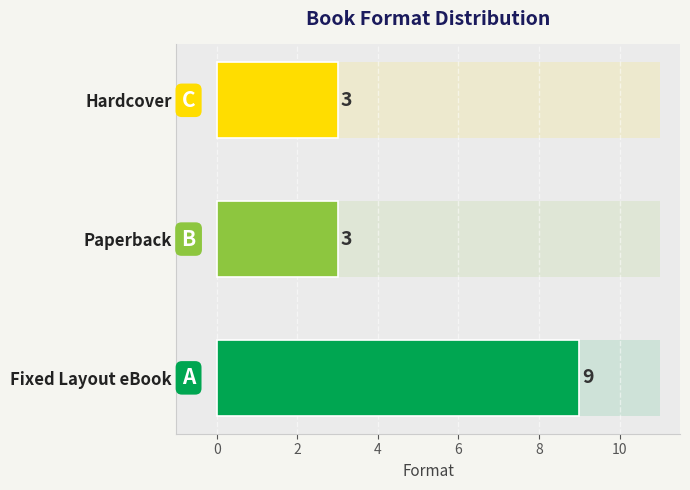

Approximately how many times larger is the value at Hardcover compared to Fixed Layout eBook?

0.3